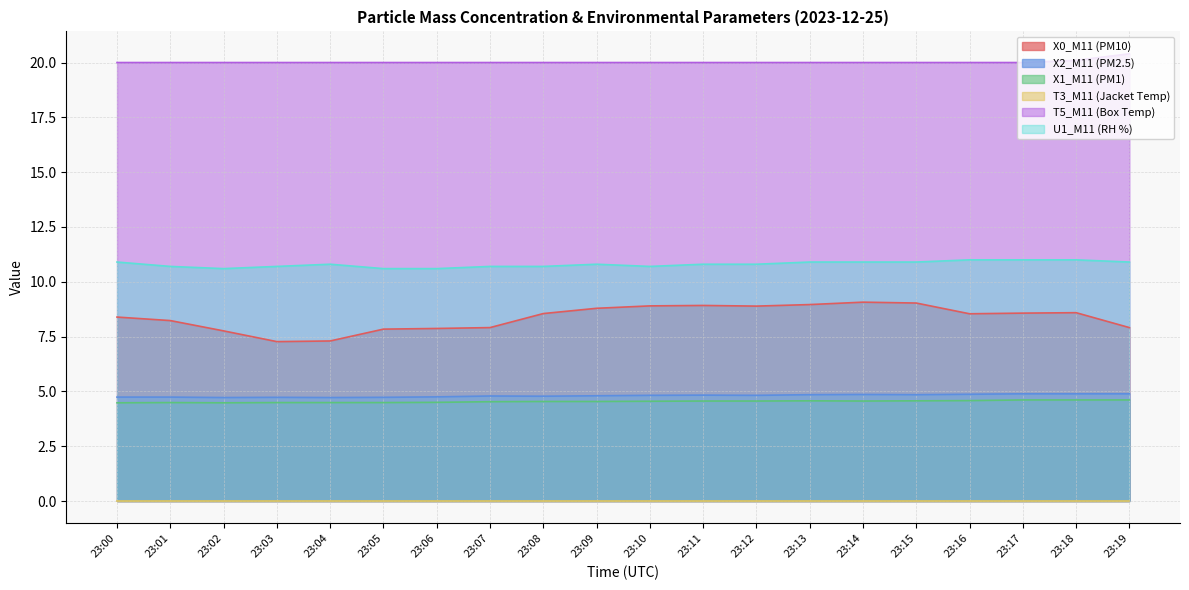

True or false: X1_M11 (PM1) has more than 1 points higher than both neighbors.

True